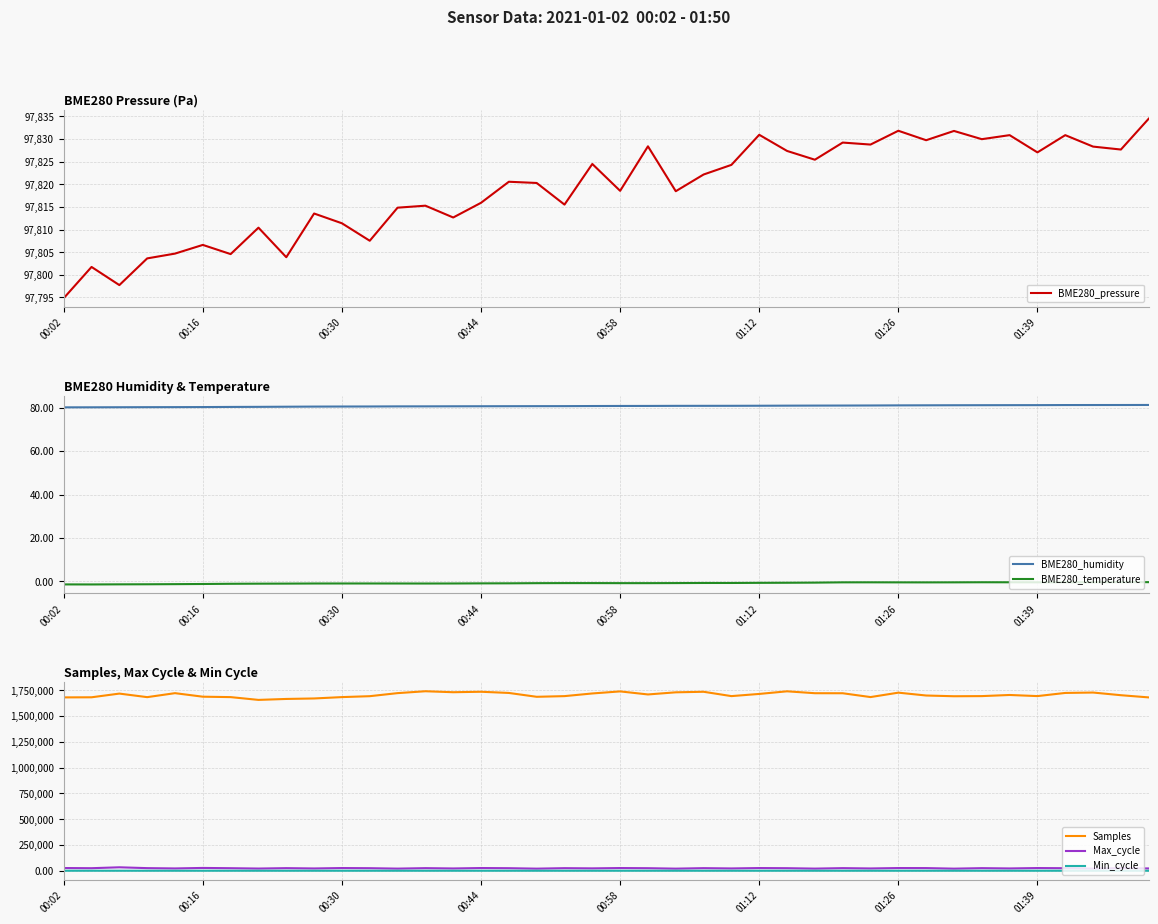

The value of BME280_humidity at 00:44 is 50.7. True or false?

False